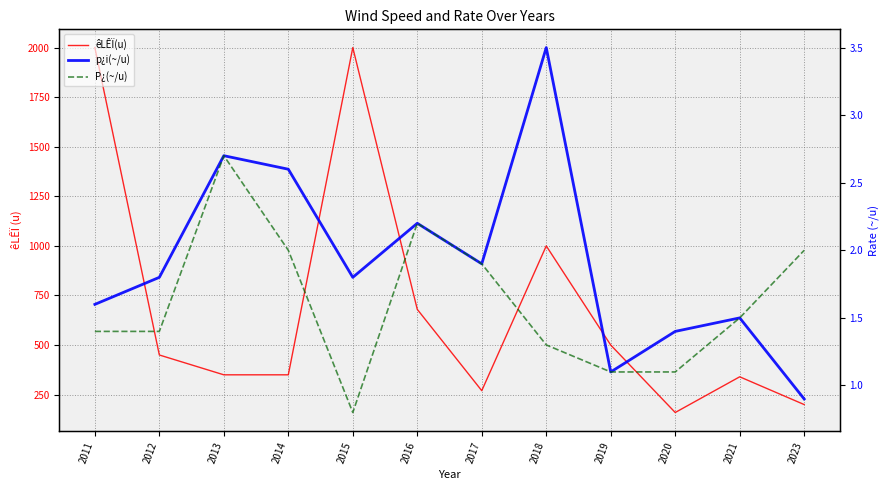

Which label corresponds to the smallest value in the chart?

2015